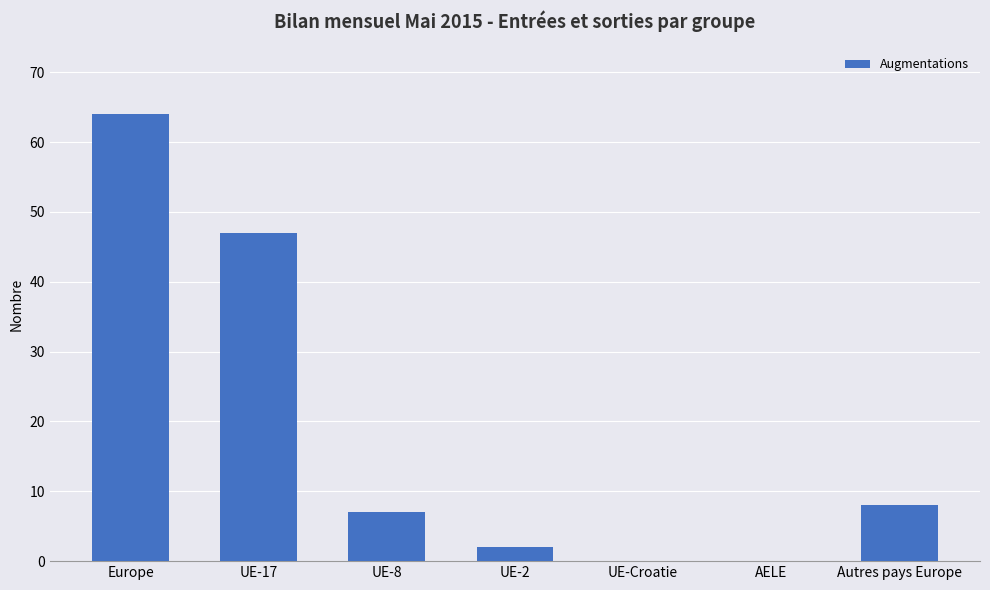

Approximately how many times larger is the value at Europe compared to UE-2?

32.0